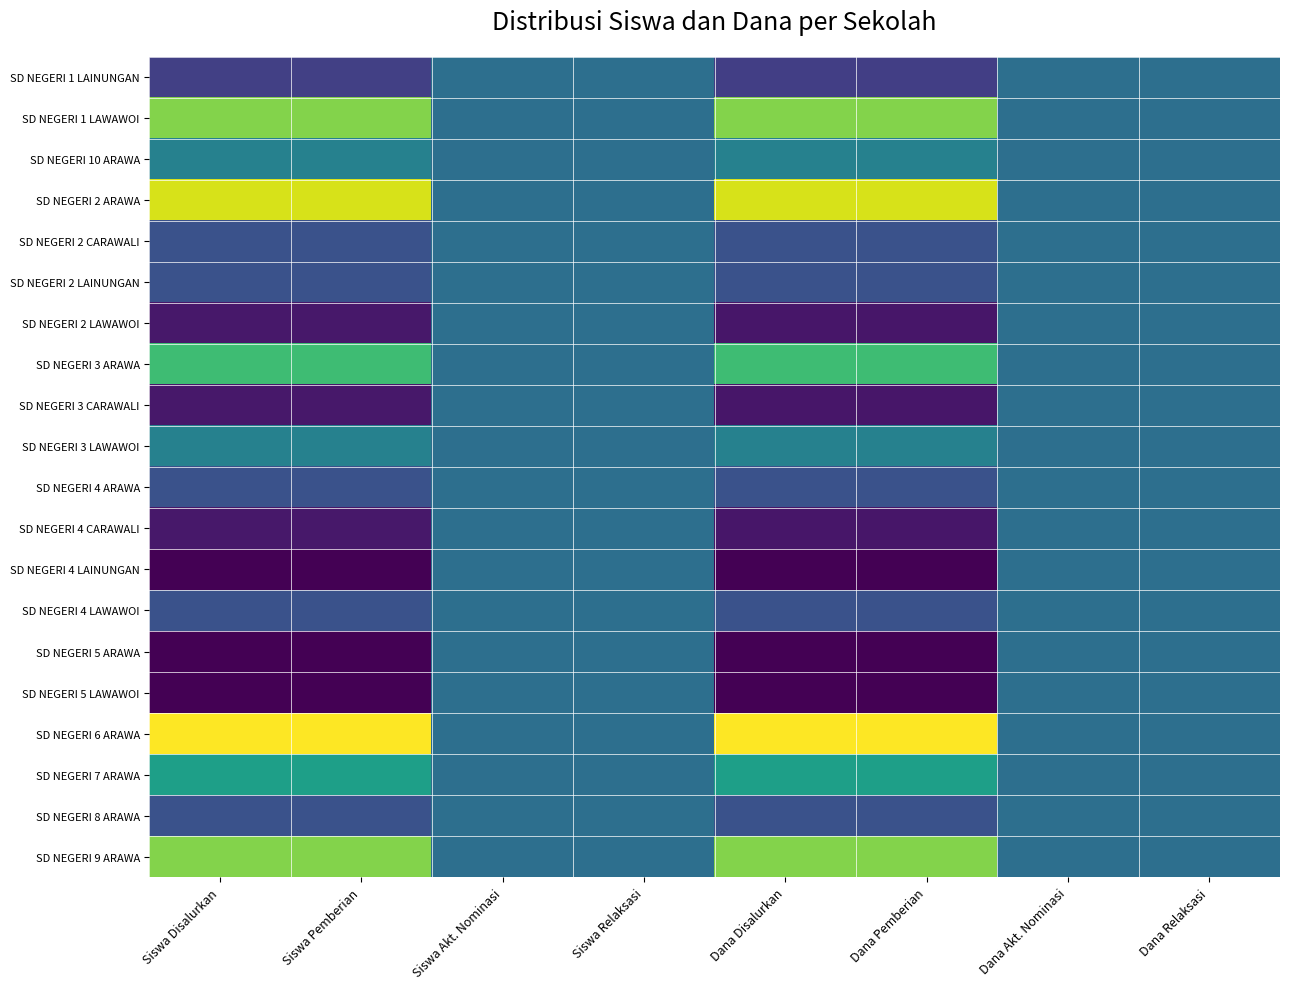

How many data points does each series have?

8